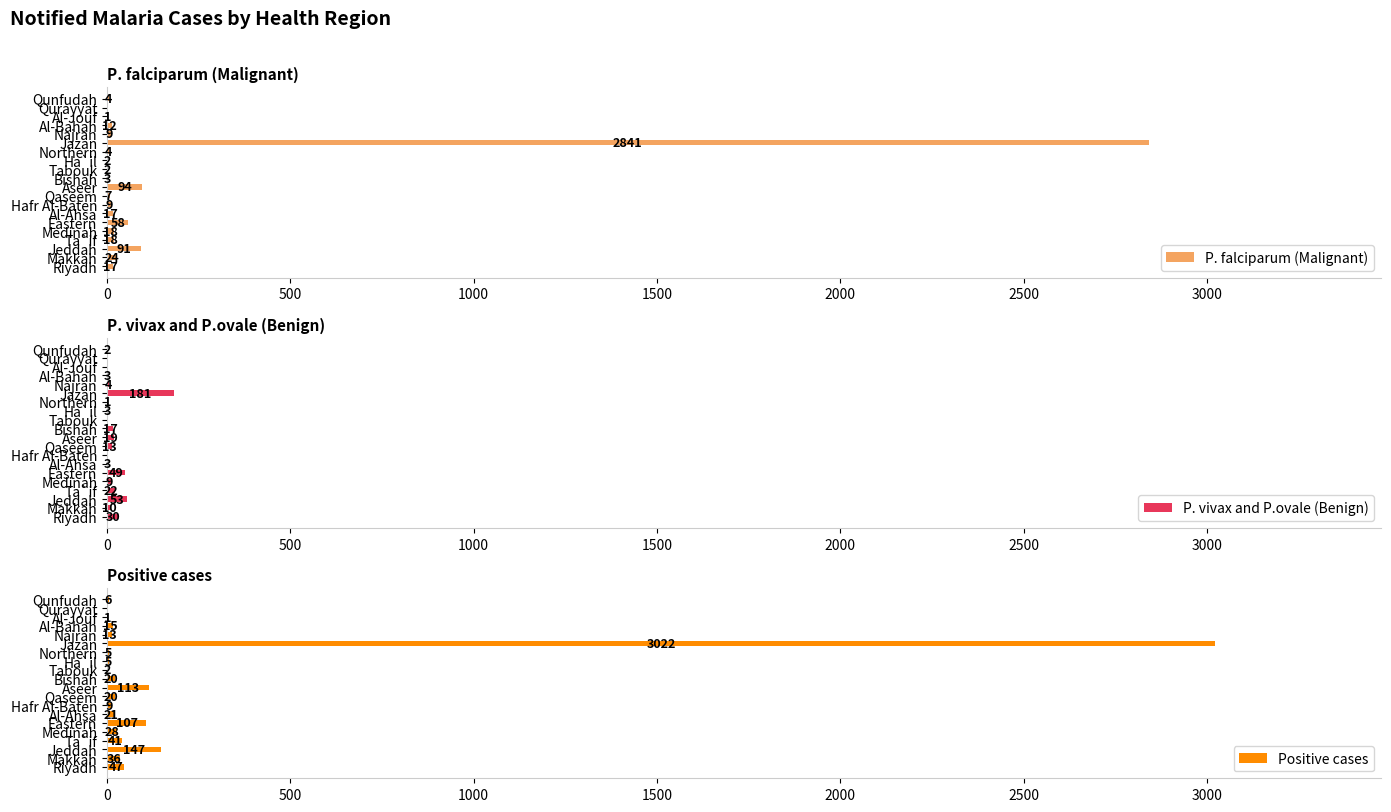

True or false: P. falciparum (Malignant) has a value of 2 at Tabouk.

True